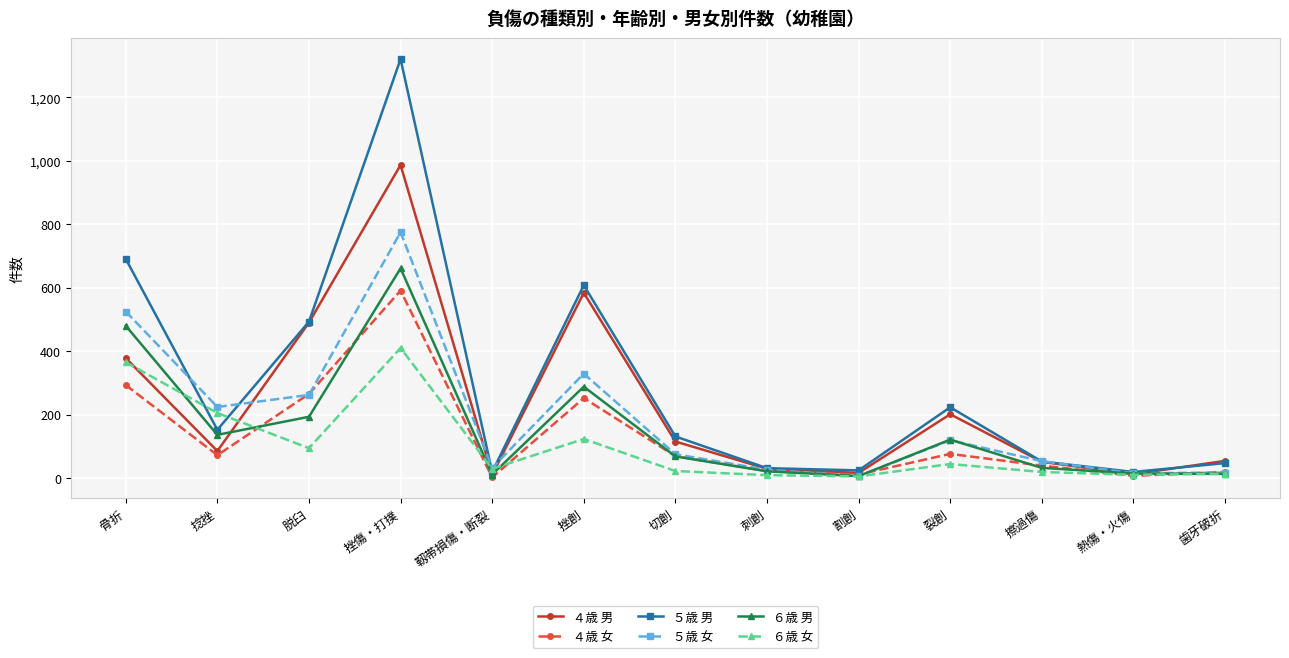

What is the spread (max minus min) of values at 骨折?

398